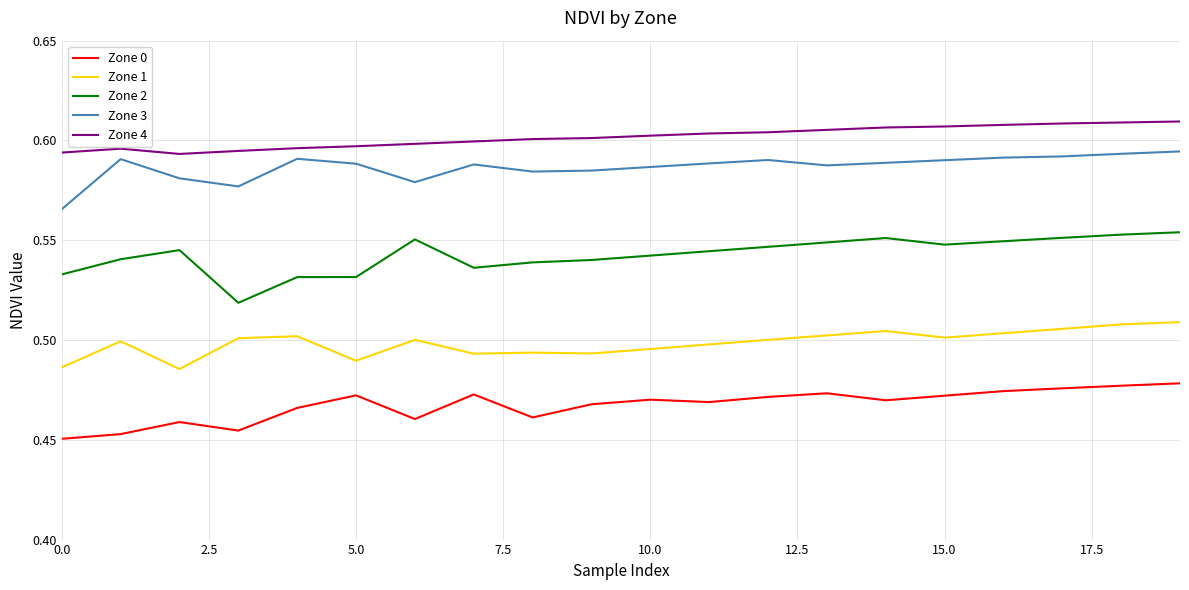

Count the Zone 3 values in the range 0 to 1.

20